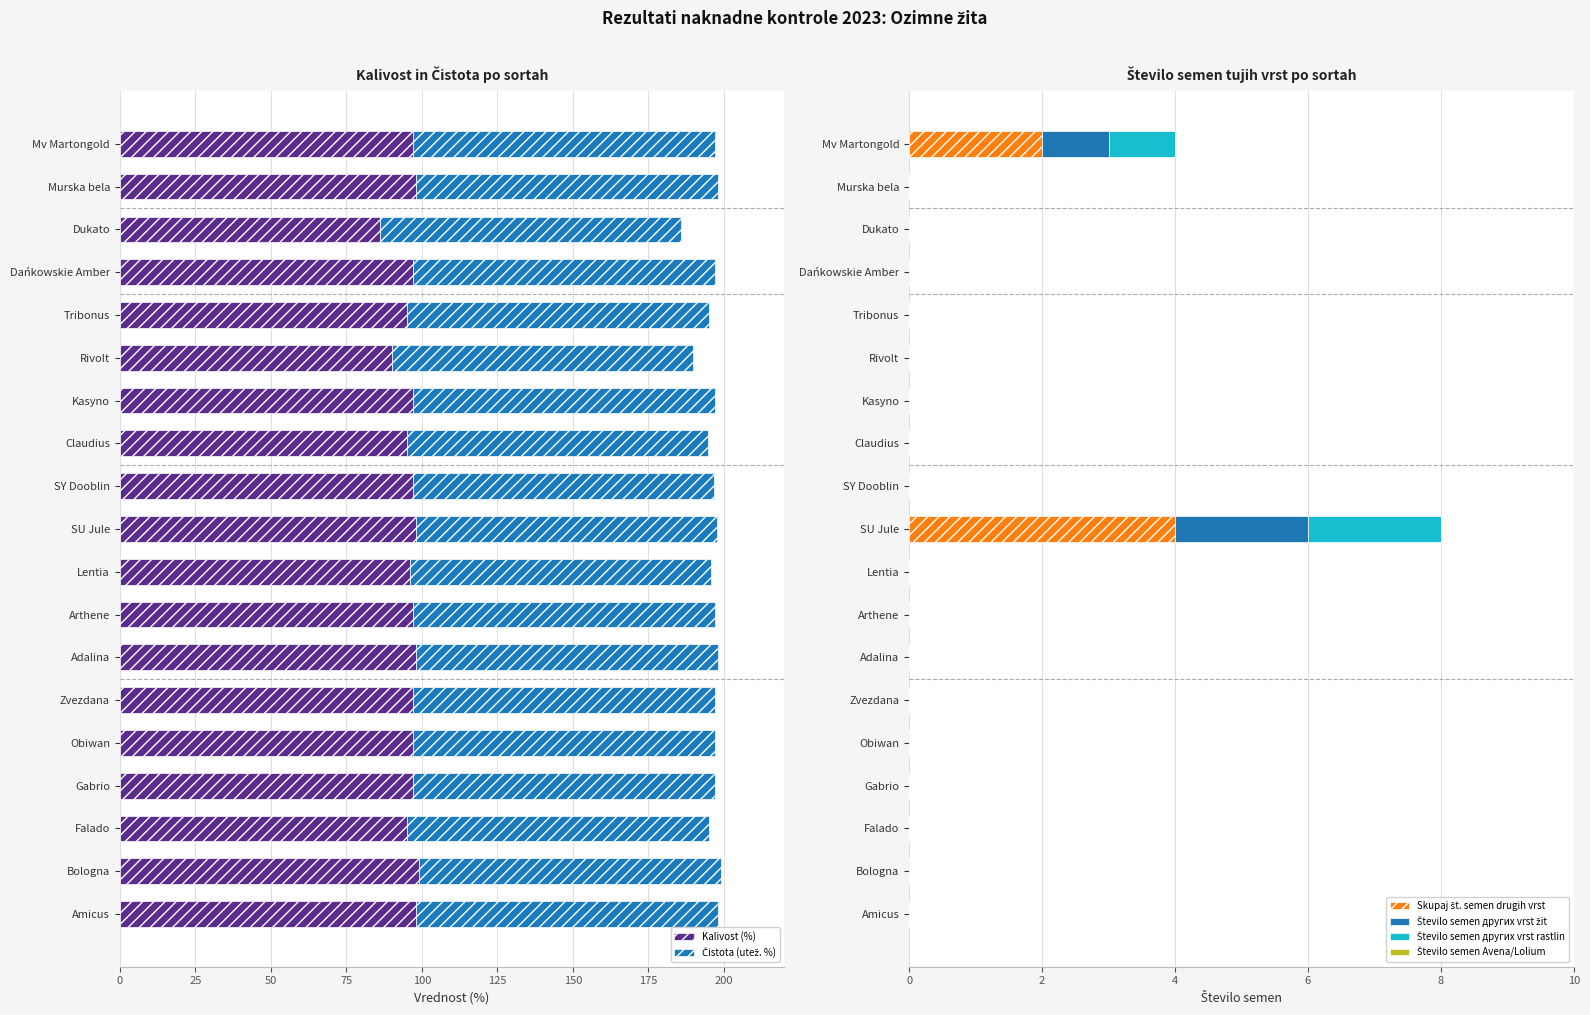

What value does the Kalivost (%) series have at Claudius?

95.0